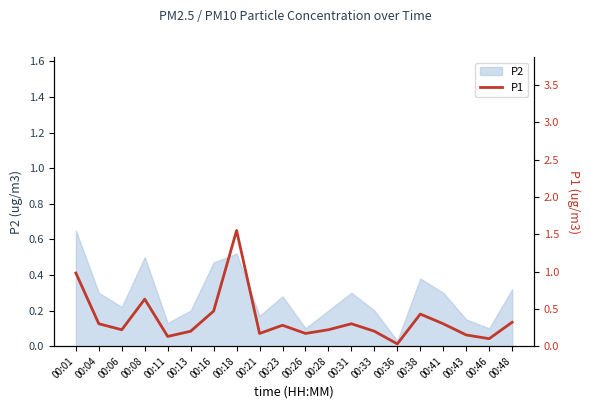

Where is P2 nearest to the value 0?

00:36